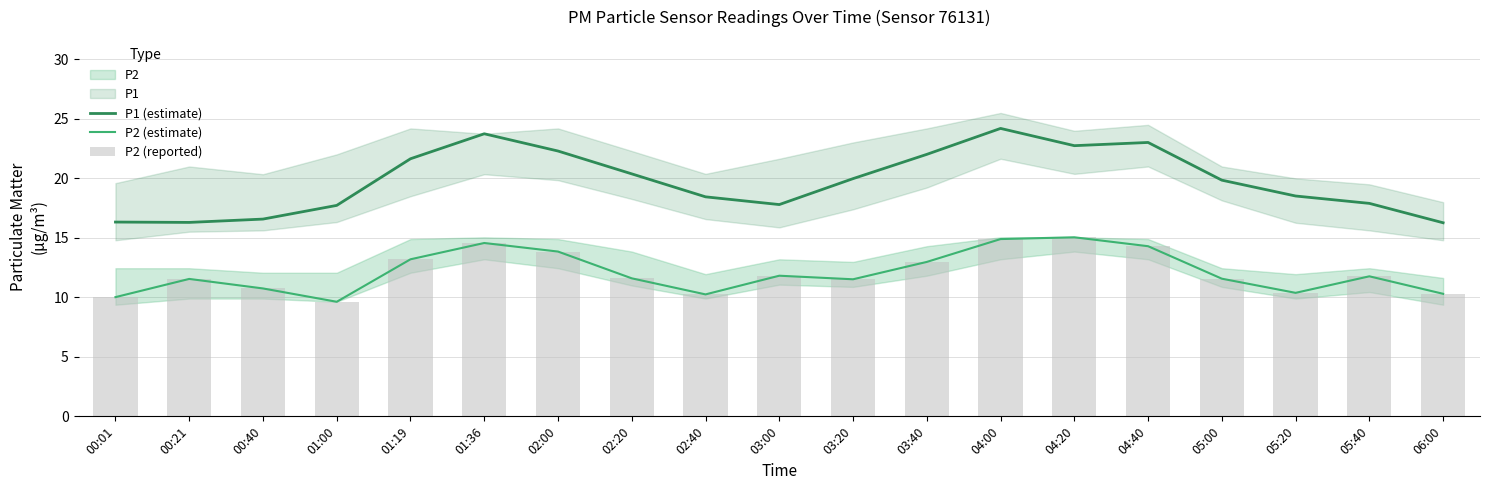

What is the sum of all P2 (estimate) values?

230.0